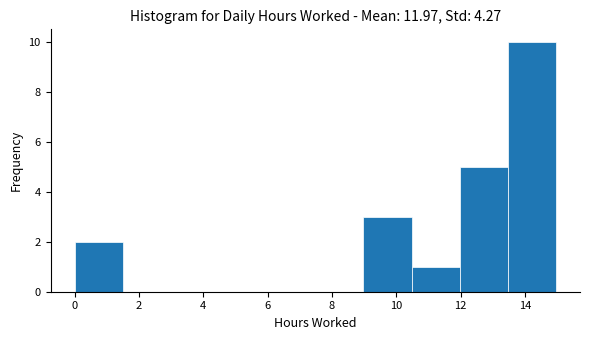

Reading left to right, list every bar in this chart as the range it spans on the x-axis followed by its height. Neither the bar edges nor the heights are printed on the chart, so give them approximately, as read against the axes.

0.0 to 1.4: 2
1.4 to 3.0: 0
3.0 to 4.4: 0
4.4 to 6.0: 0
6.0 to 7.4: 0
7.4 to 9.0: 0
9.0 to 10.4: 3
10.4 to 12.0: 1
12.0 to 13.4: 5
13.4 to 15.0: 10